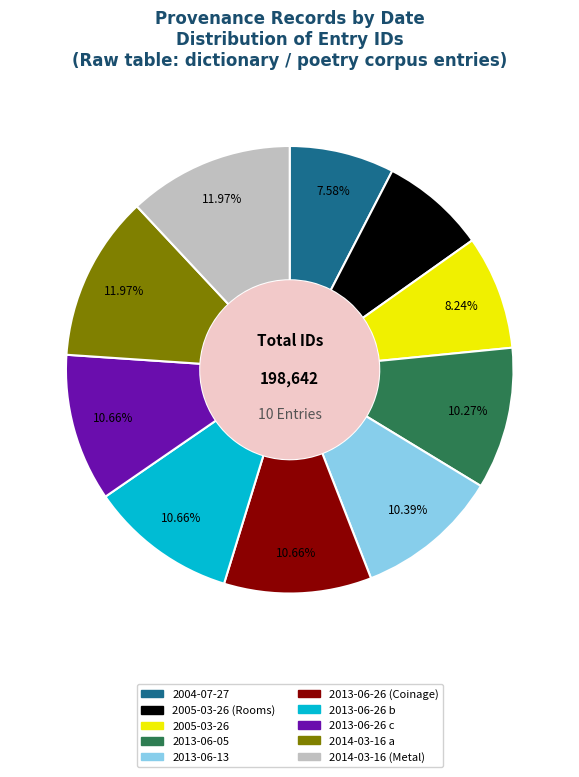

Is there any slice that represents more than half of the pie?

No